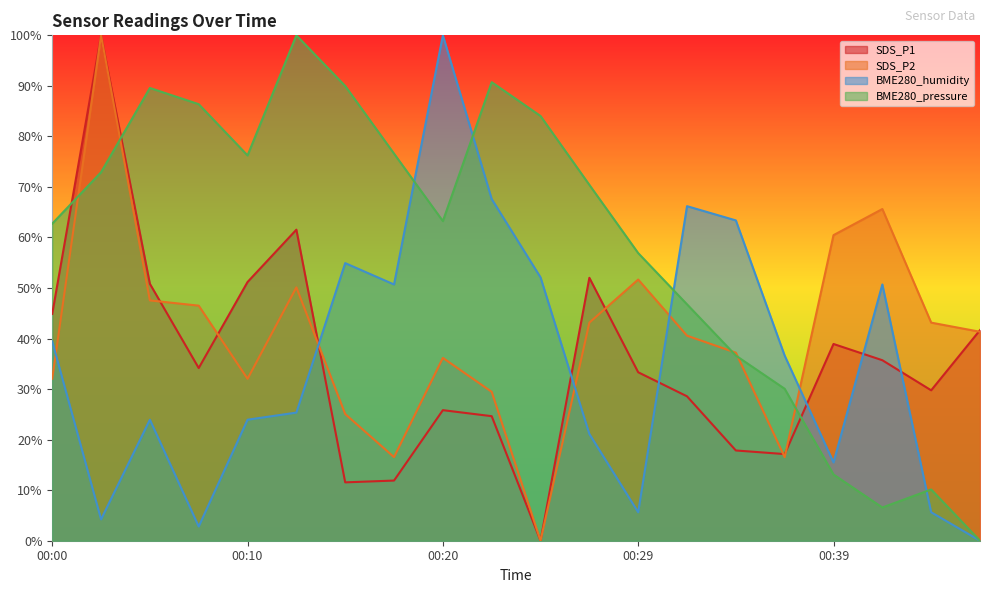

Which series has the largest range (max minus min)?

SDS_P1